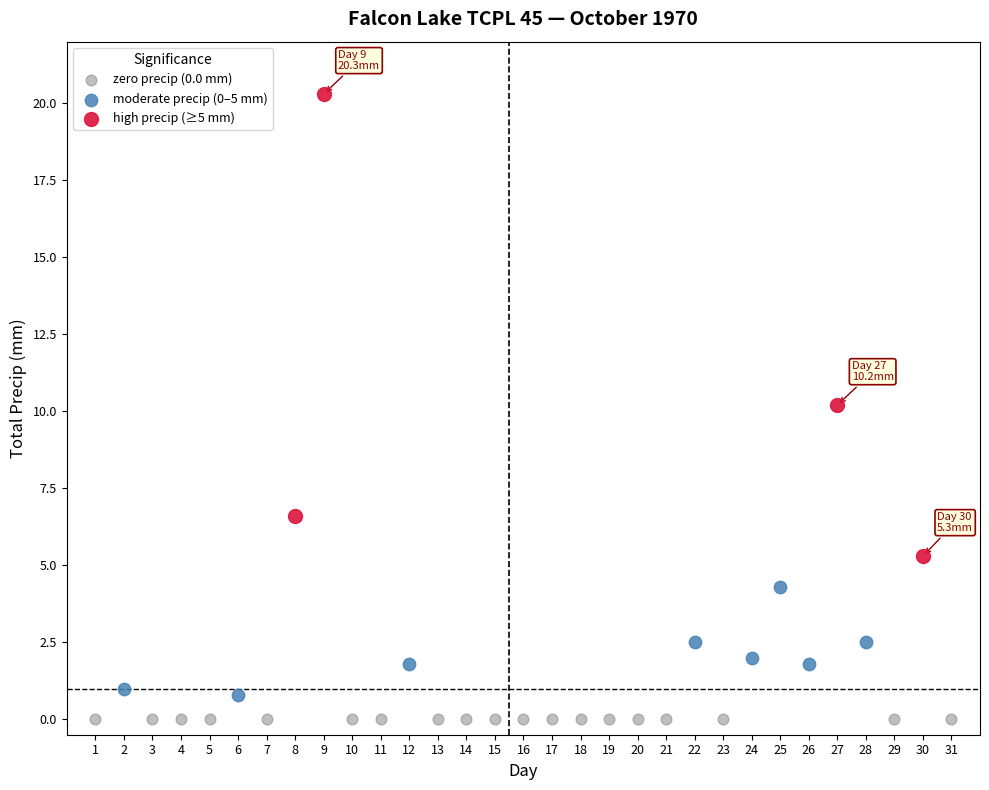

Which series contains the highest Y value?

high precip (≥5 mm)